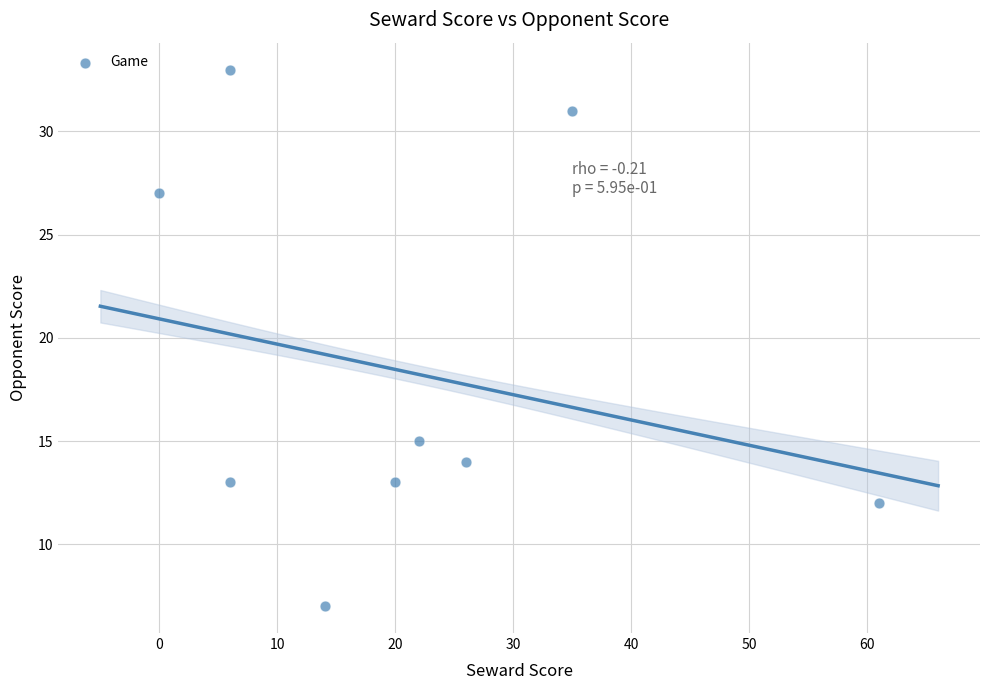

What Y value in the scatter plot is closest to 20?

15